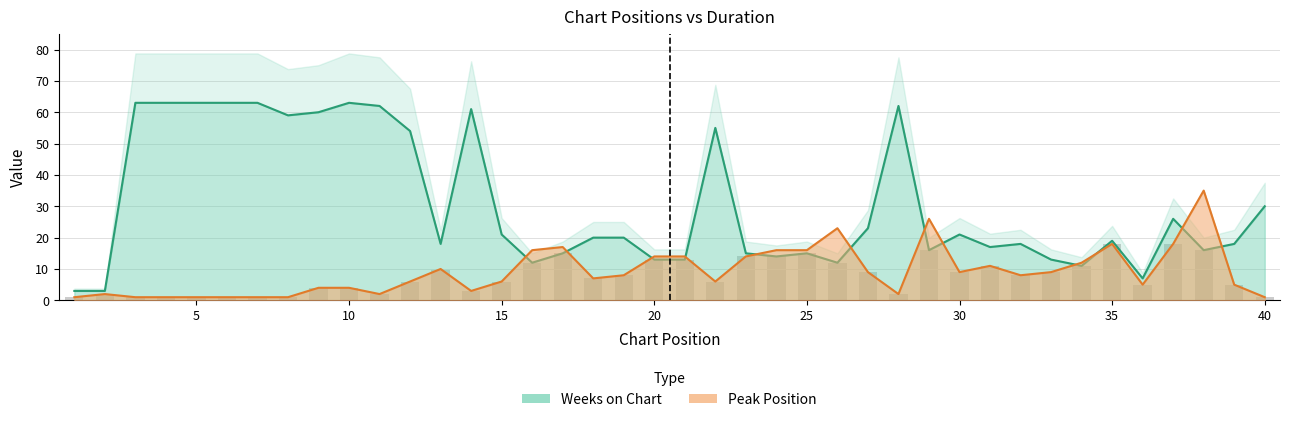

What is the value of the Weeks on Chart bar at the 21st from the left?

13